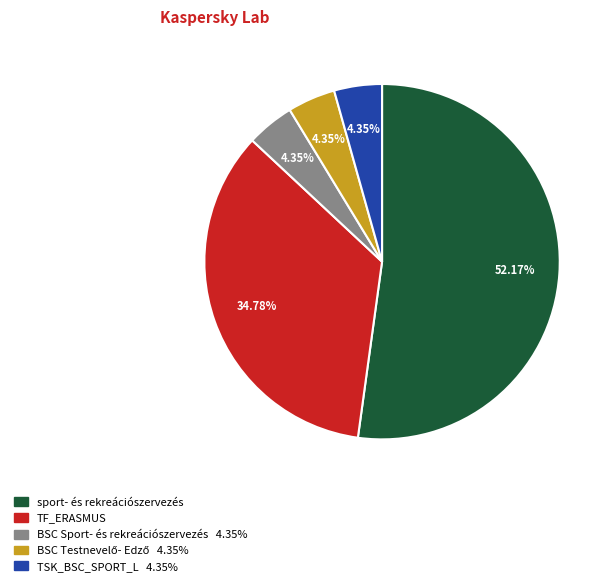

Is there a majority slice in this chart?

Yes